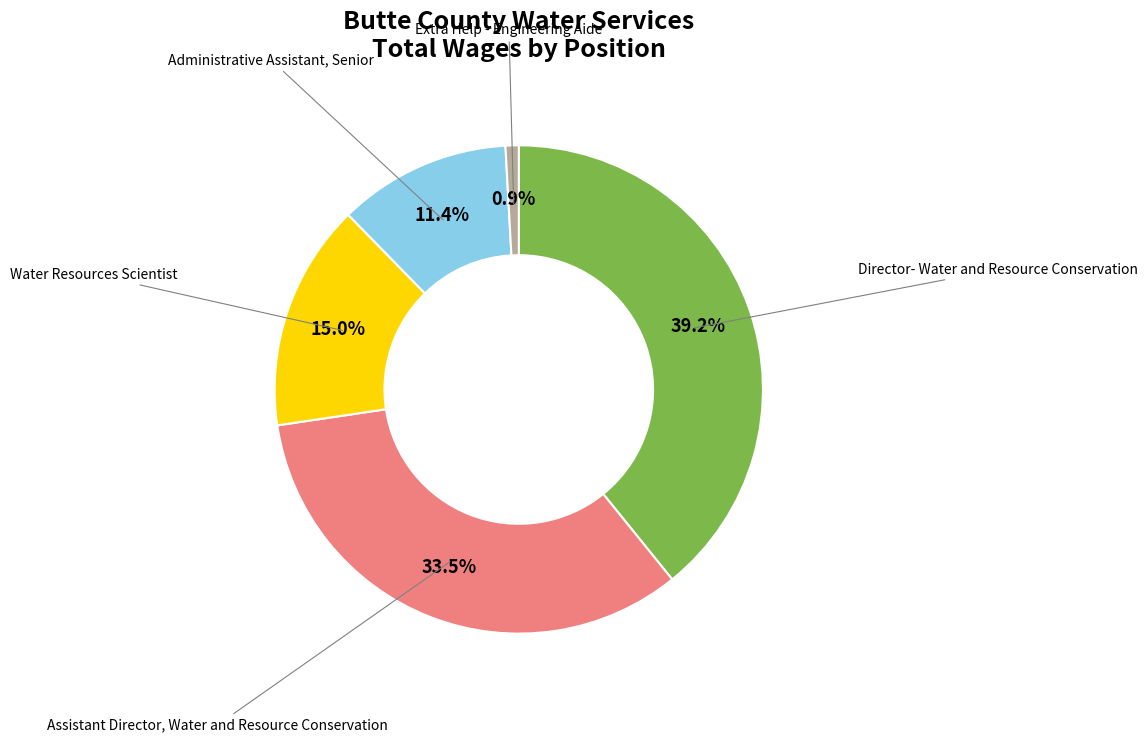

Count the number of slices in the pie.

5